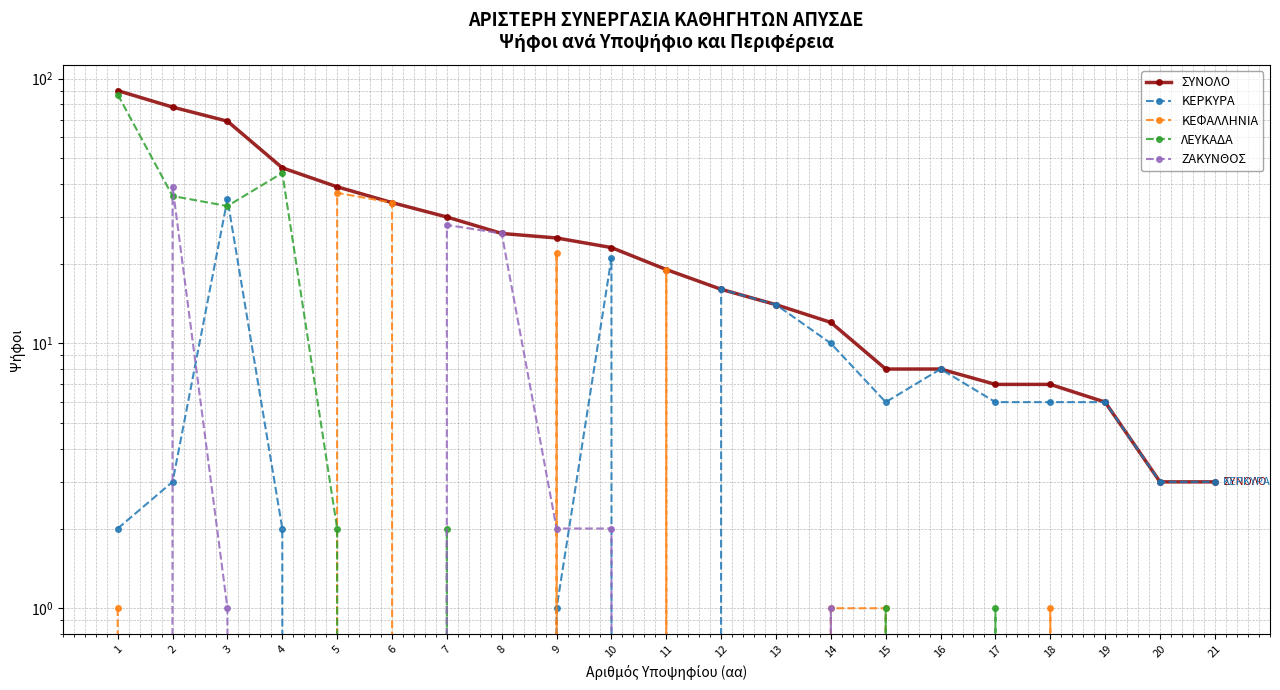

True or false: ΚΕΡΚΥΡΑ has more than 2 points higher than both neighbors.

True